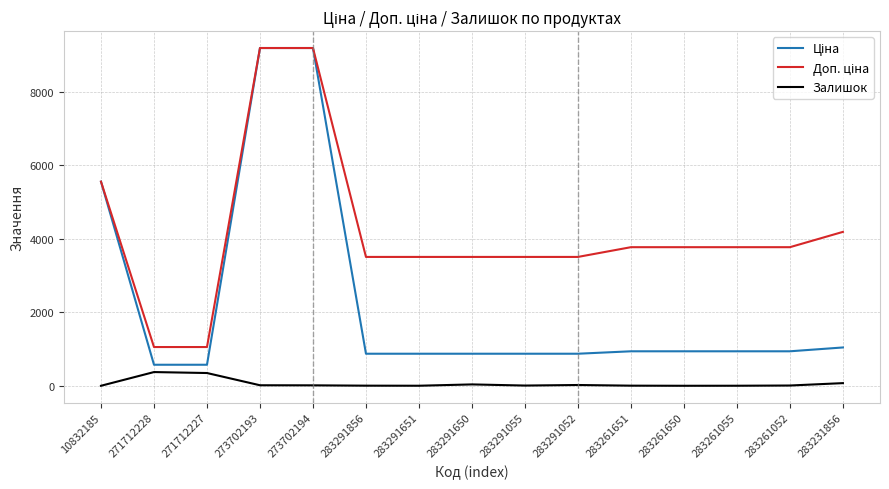

True or false: Залишок has a value of 20.0 at 273702193.

True